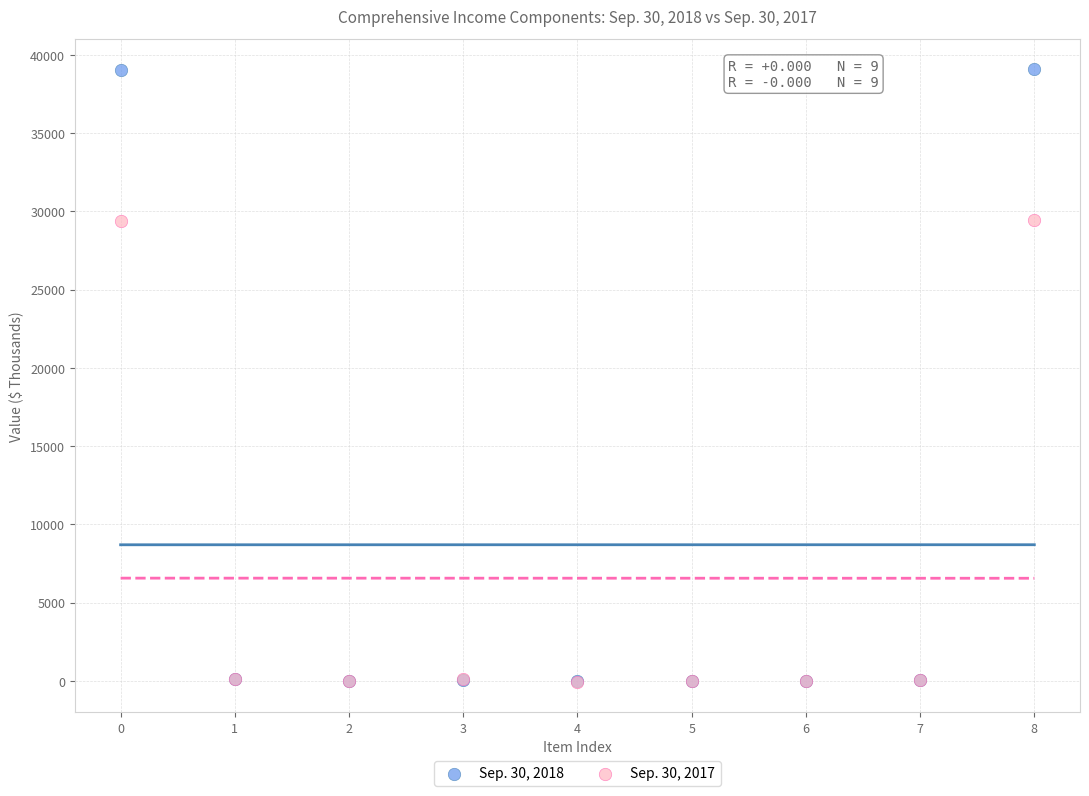

Which series reaches the maximum Y coordinate?

Sep. 30, 2018